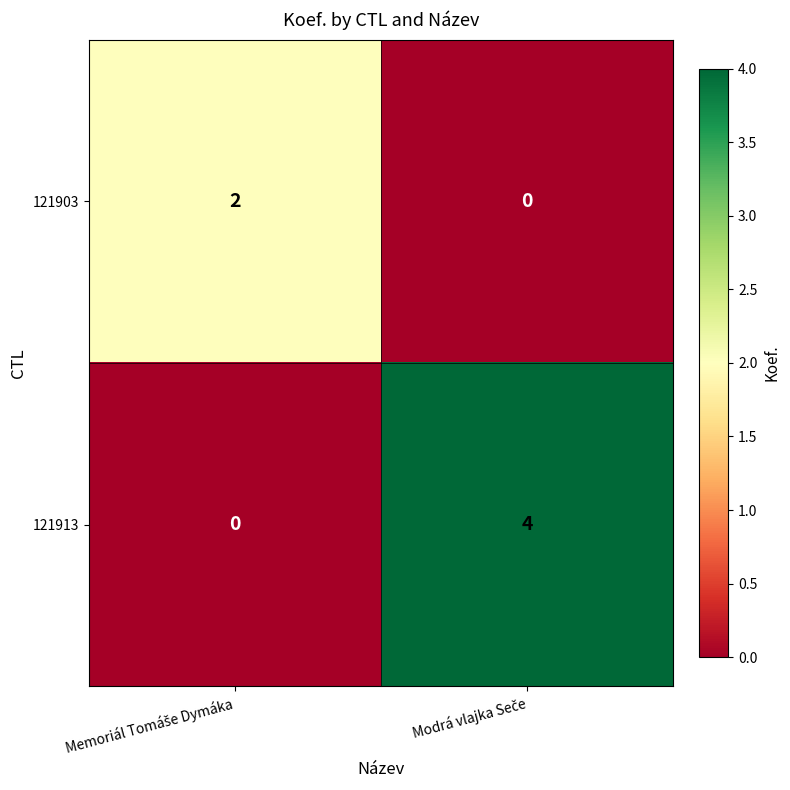

Which series has the largest range (max minus min)?

121913